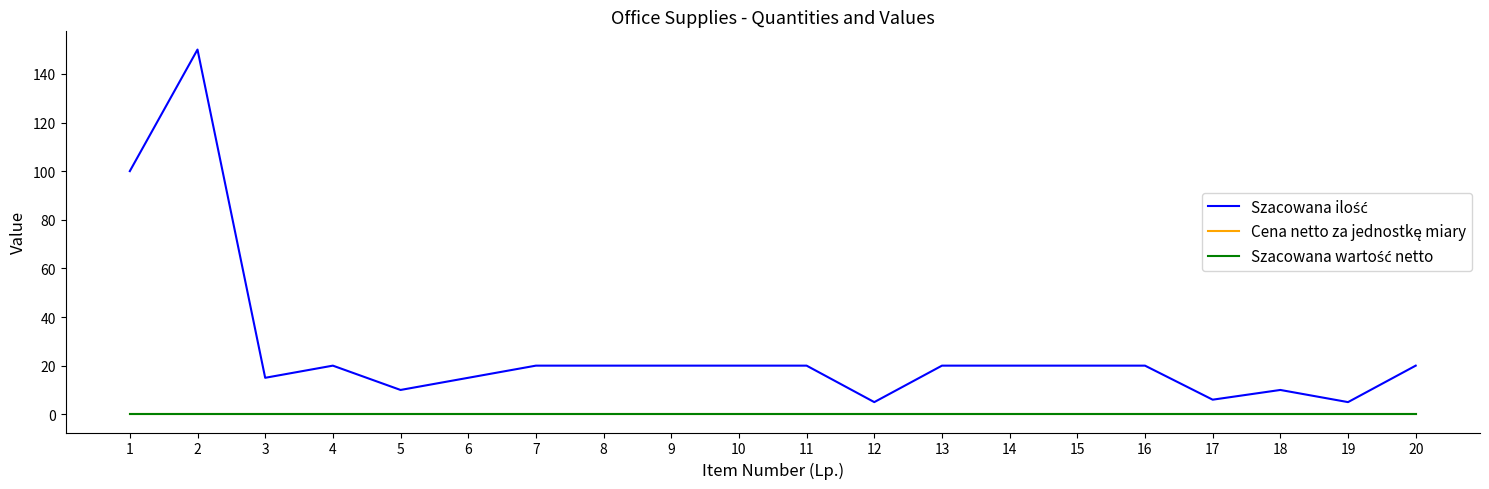

Does the chart have visible grid lines?

No